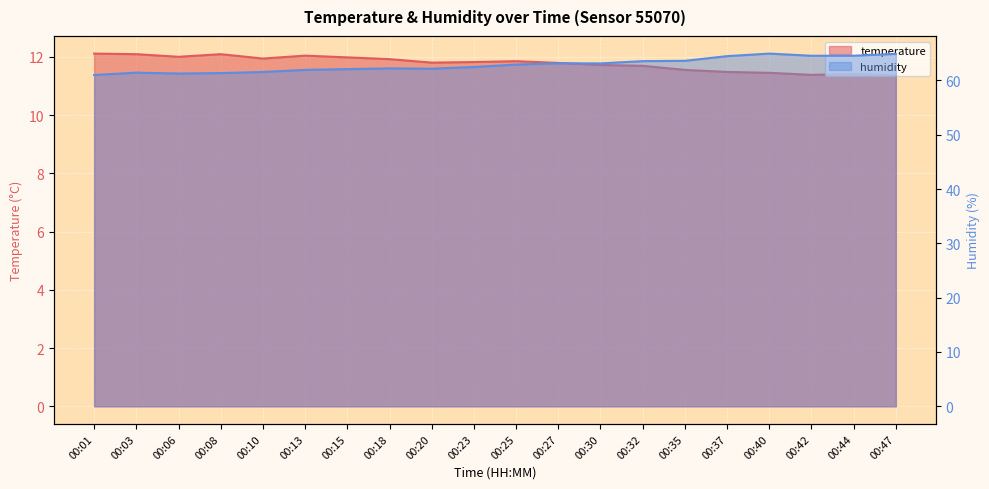

At which category is the sum across all series the highest?

00:40